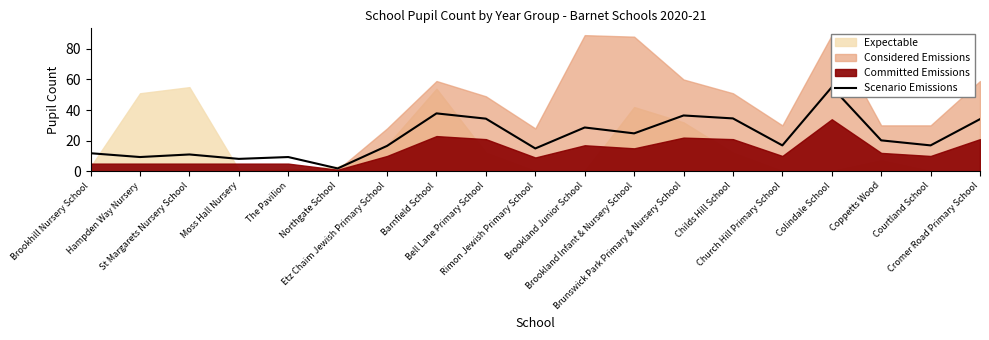

Between Brookland Junior School and Barnfield School, which is larger?

Barnfield School